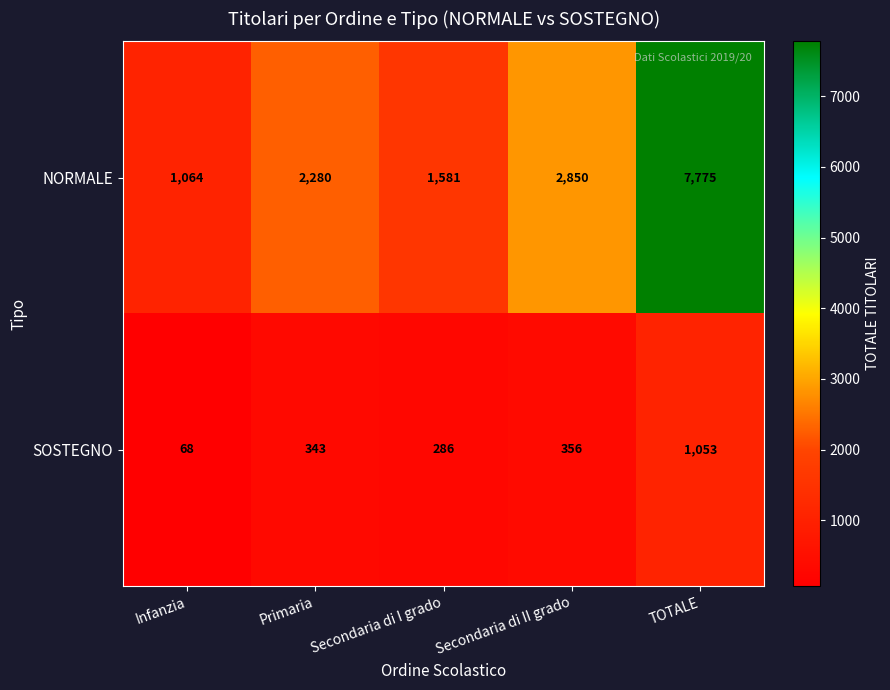

What is the difference between the NORMALE values at TOTALE and Primaria?

5495